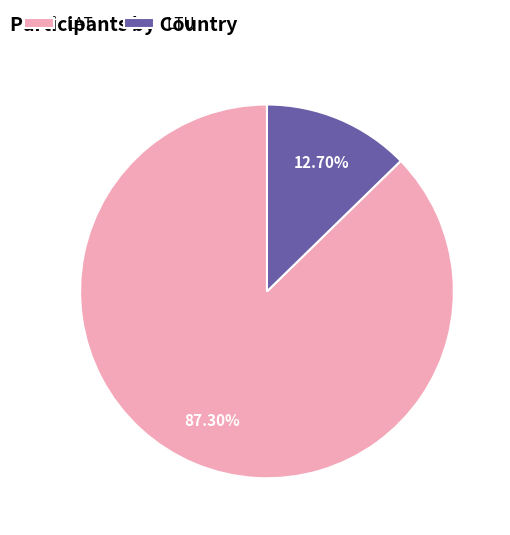

Which category has the biggest portion of the pie?

LAT